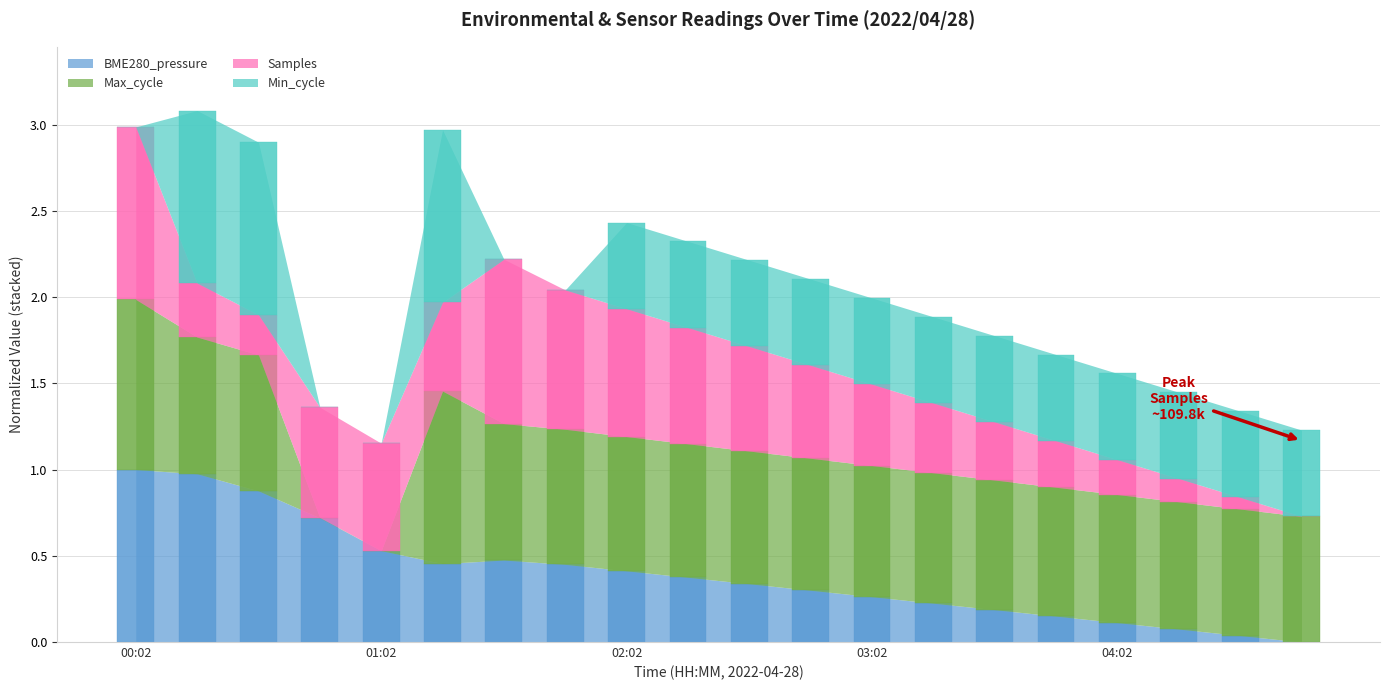

Between 01:02 and 03:17, which is larger?

01:02